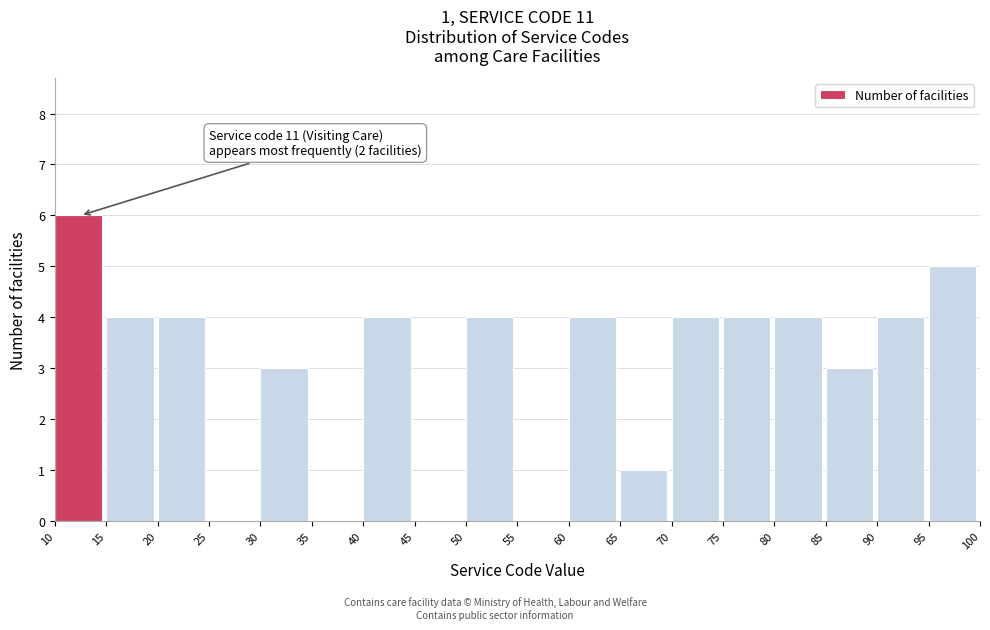

Which range on the x-axis has the tallest bar?

10 to 15